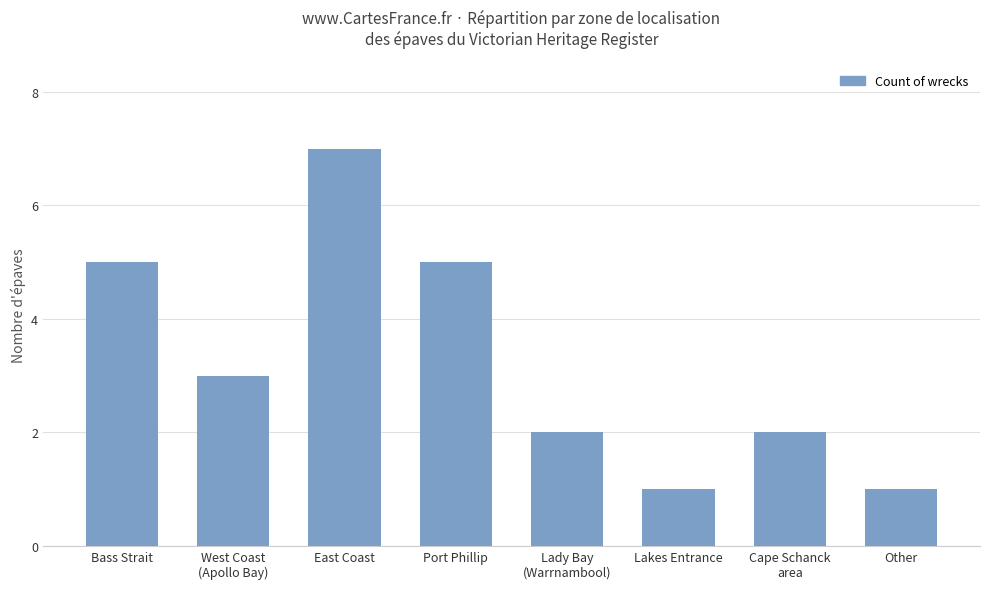

Reading left to right, extract all data points from this chart.

5	3	7	5	2	1	2	1